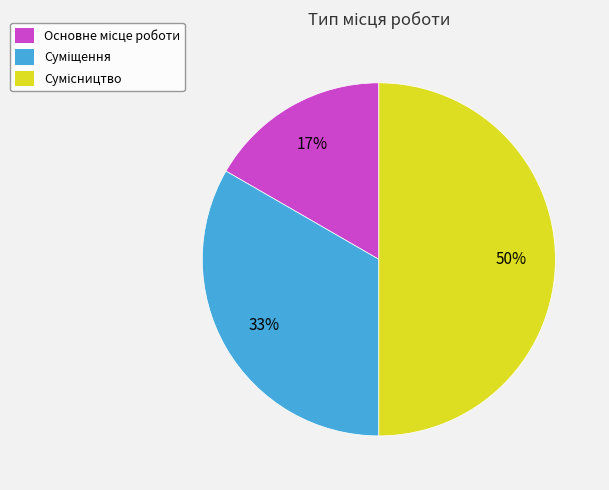

To the nearest percent, what is the average slice percentage?

33%